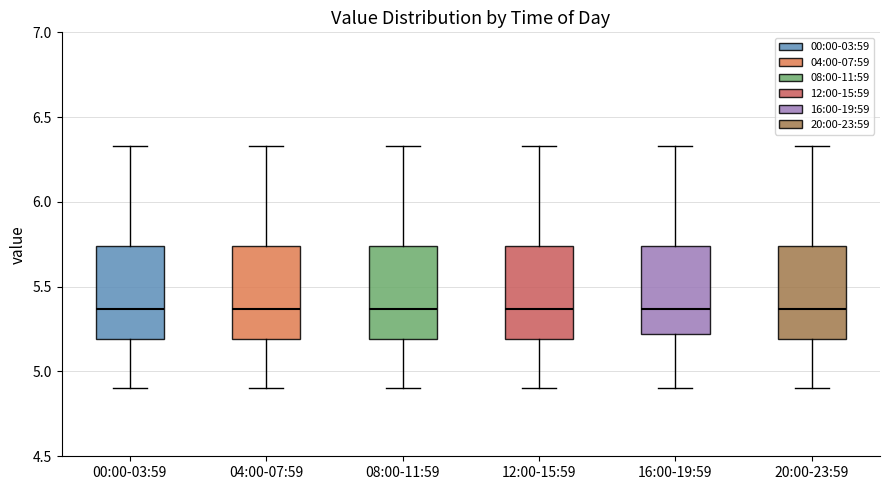

Where does the median line of the box for 00:00-03:59 sit on the y-axis? The values are not printed on the chart, so give them approximately, as read against the axis.

5.35